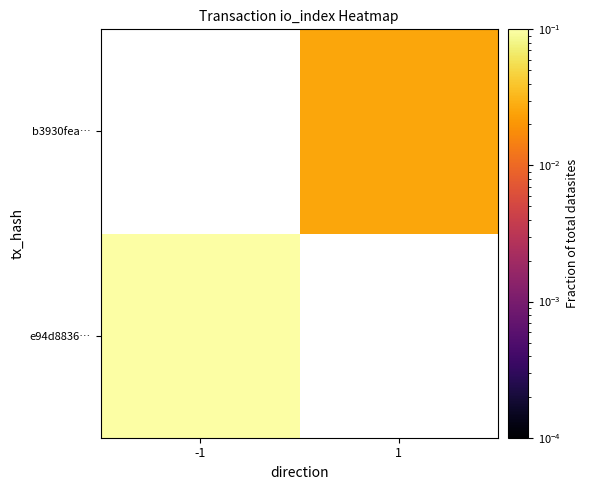

Is it true that b3930fea… equals 0.0 at 1?

True